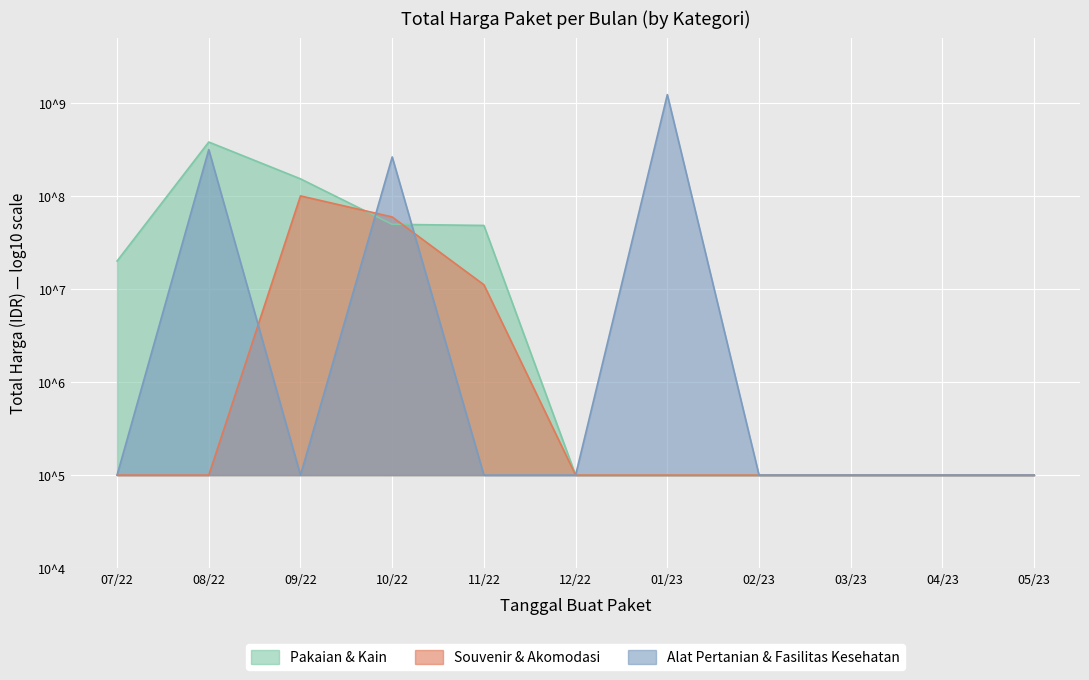

Is it true that Pakaian & Kain equals 379075000 at 08/22?

True